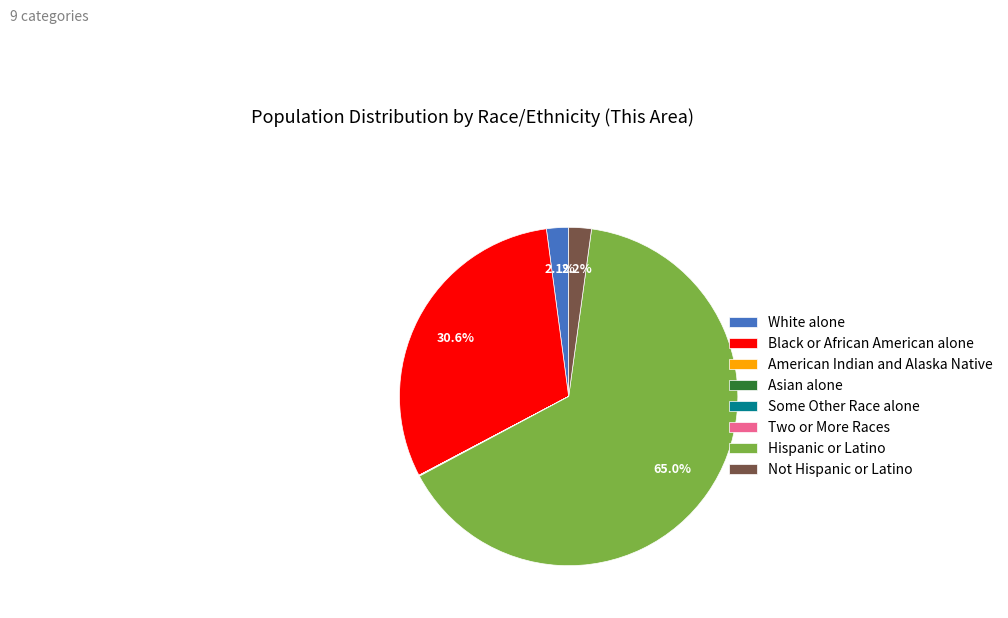

Which slice is the largest?

Hispanic or Latino